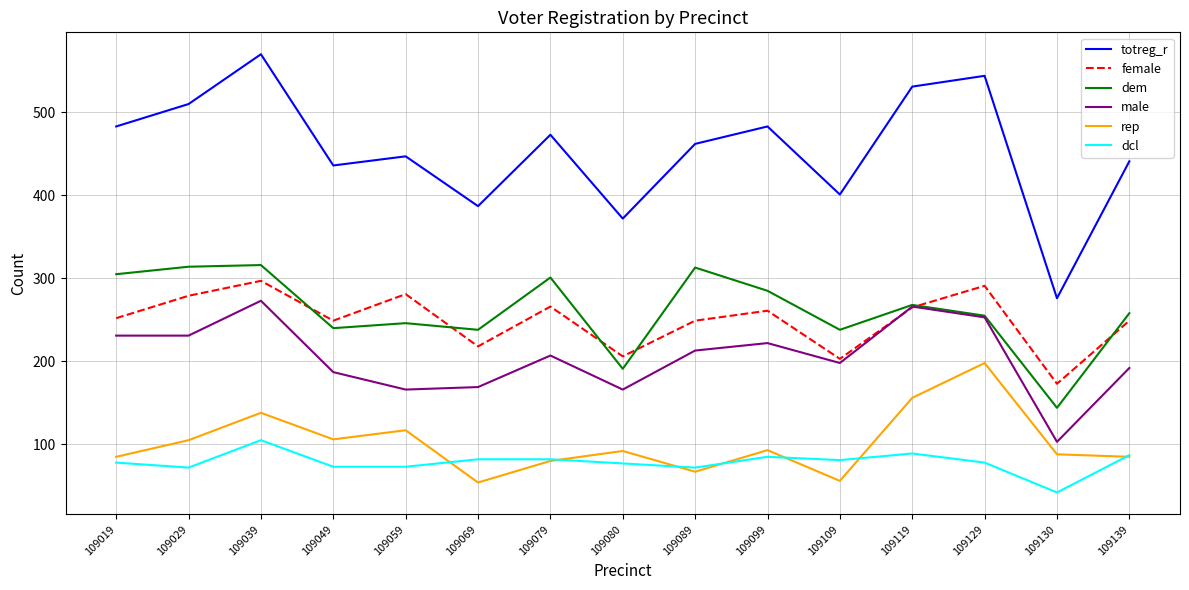

Rank the series by their maximum value, from lowest to highest.

dcl, rep, male, female, dem, totreg_r